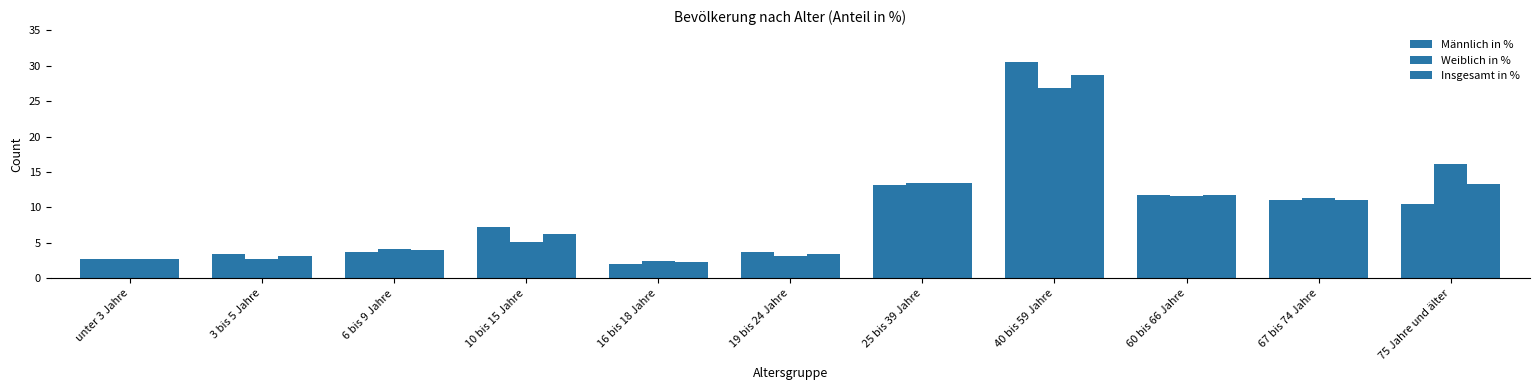

What value does the Männlich in % series have at 67 bis 74 Jahre?

11.1